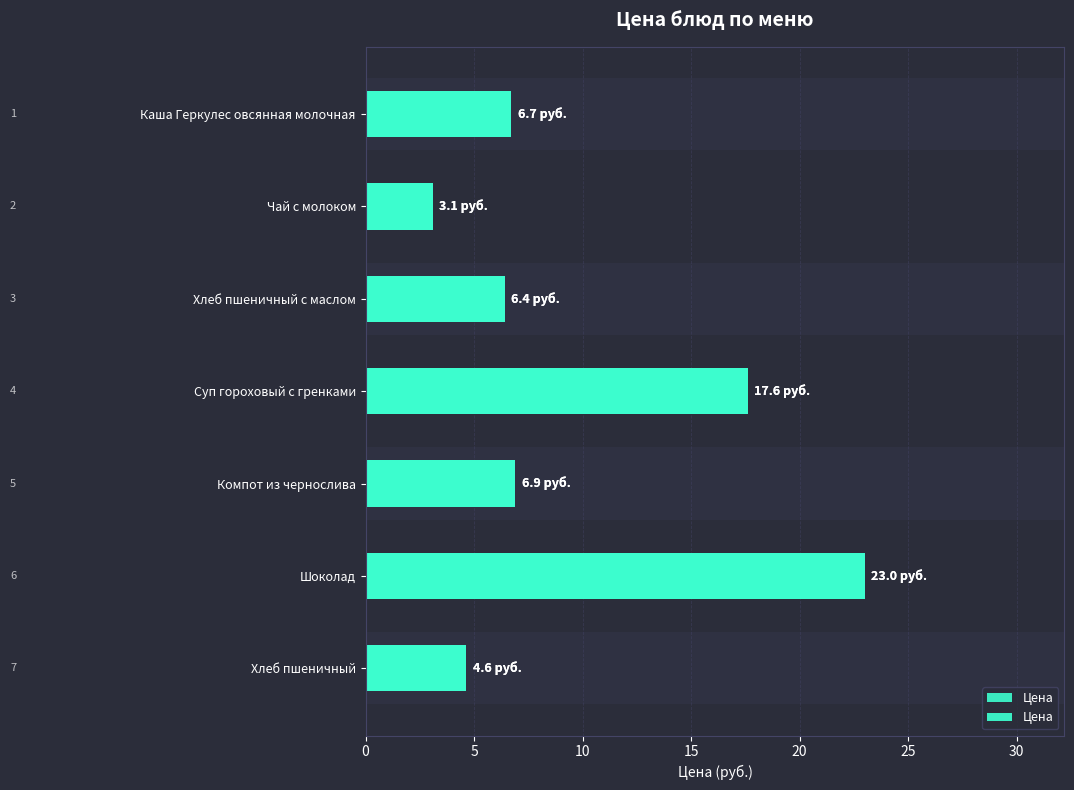

What is the smallest value displayed?

3.1